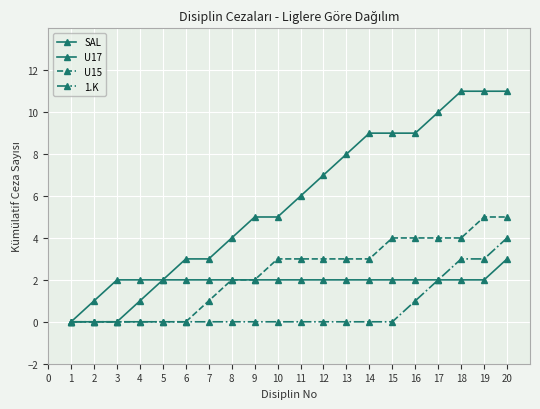

What is the difference between the second highest and minimum values in the 1.K series?

3